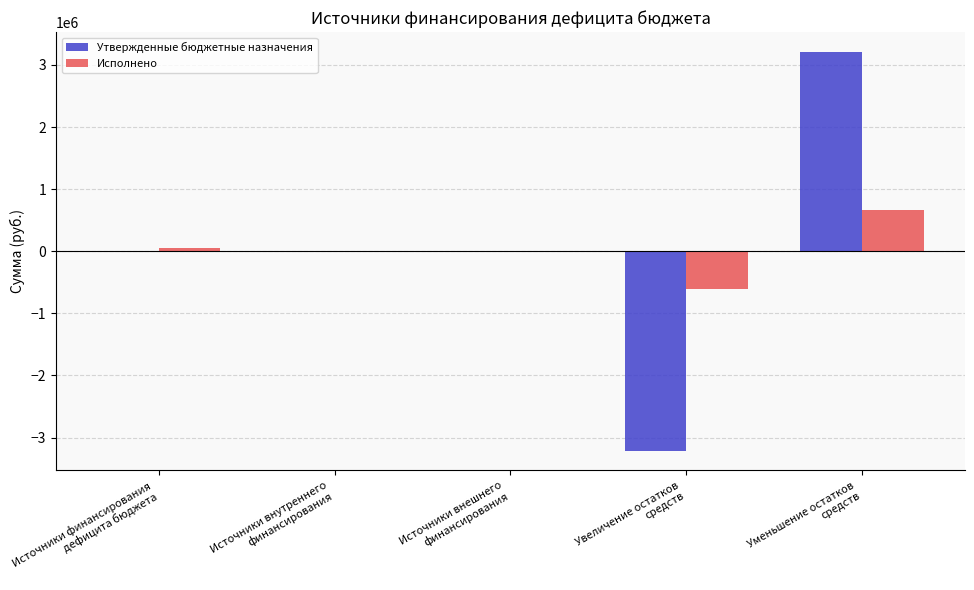

Is it true that Утвержденные бюджетные назначения equals 5185739.8 at Уменьшение остатков
средств?

False